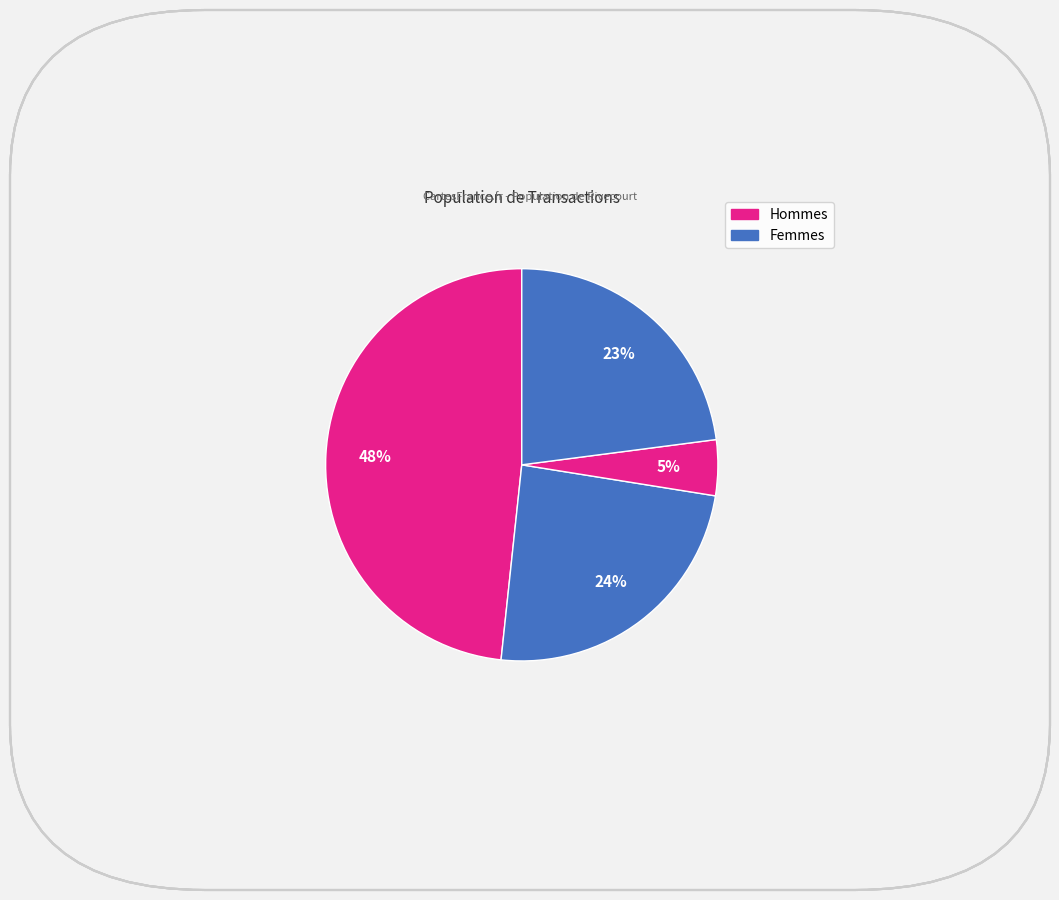

Does any single category account for the majority?

No